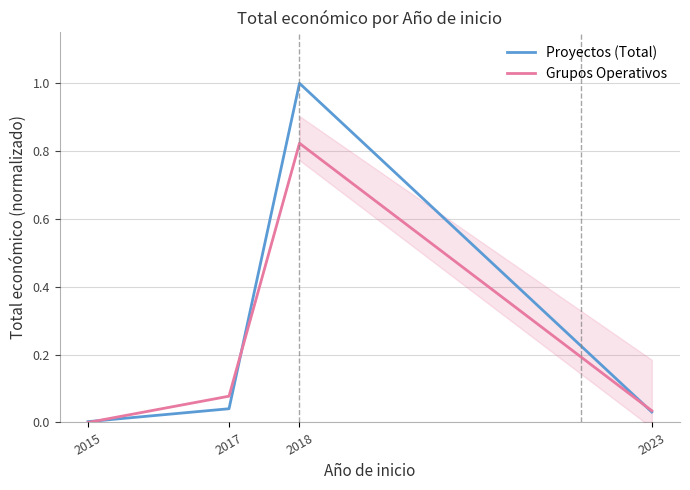

How many lines are shown in the chart?

2